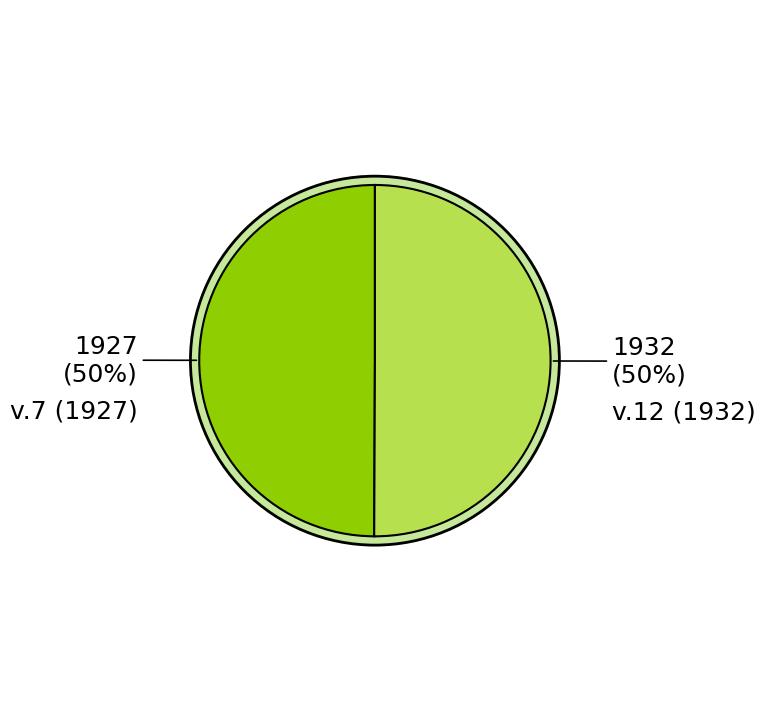

How many segments does this pie chart have?

2